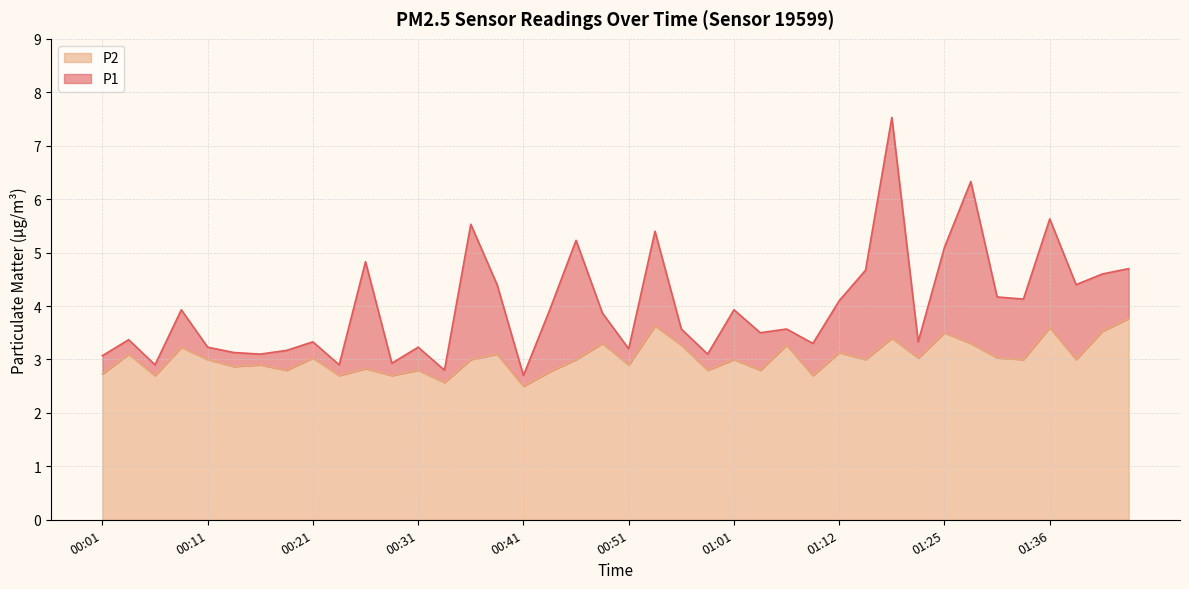

How many lines are shown in the chart?

2